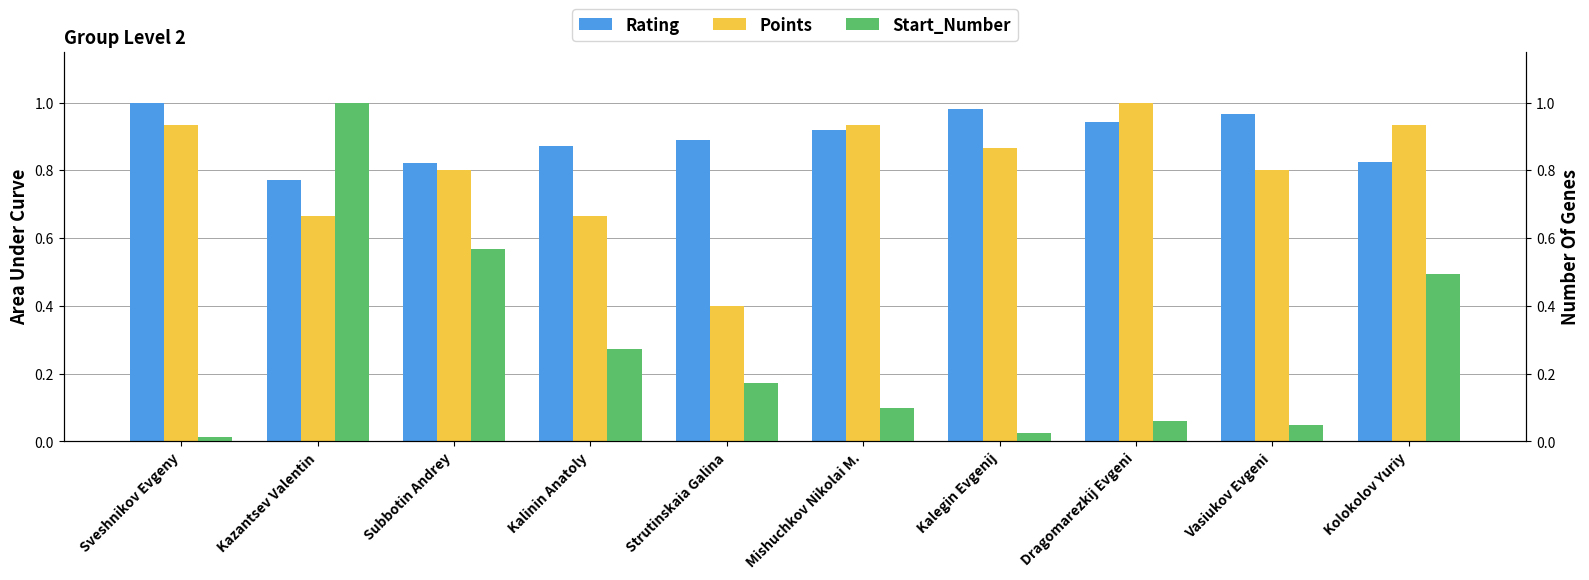

At which label is Rating closest to 0?

Kazantsev Valentin